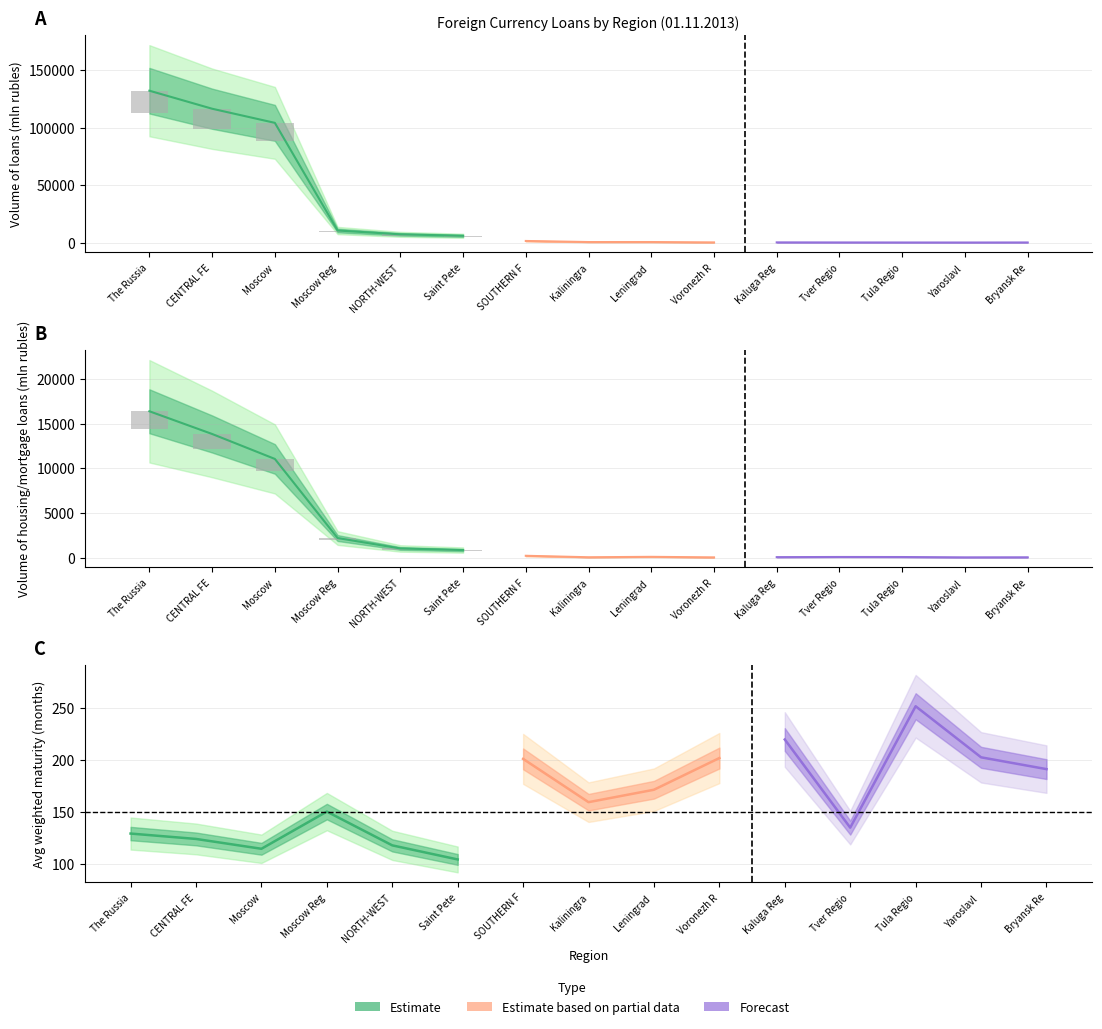

At which category is the sum across all series the highest?

The Russian Federation